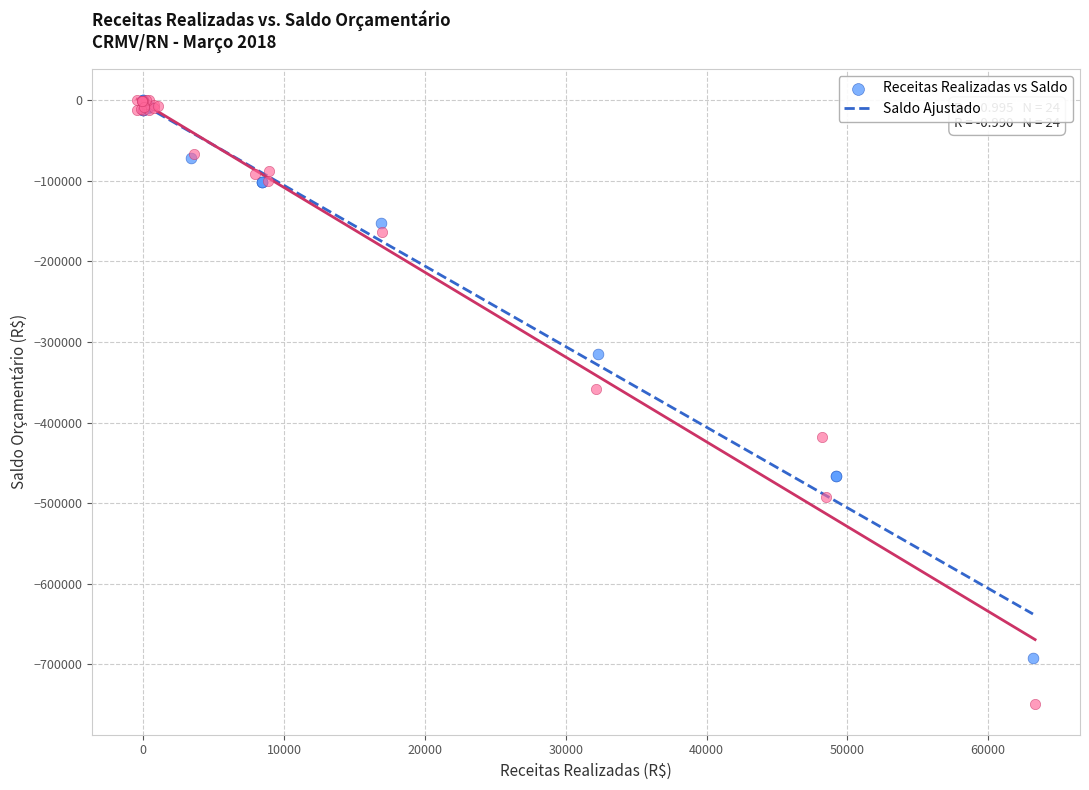

Which series reaches the minimum Y coordinate?

Saldo Ajustado